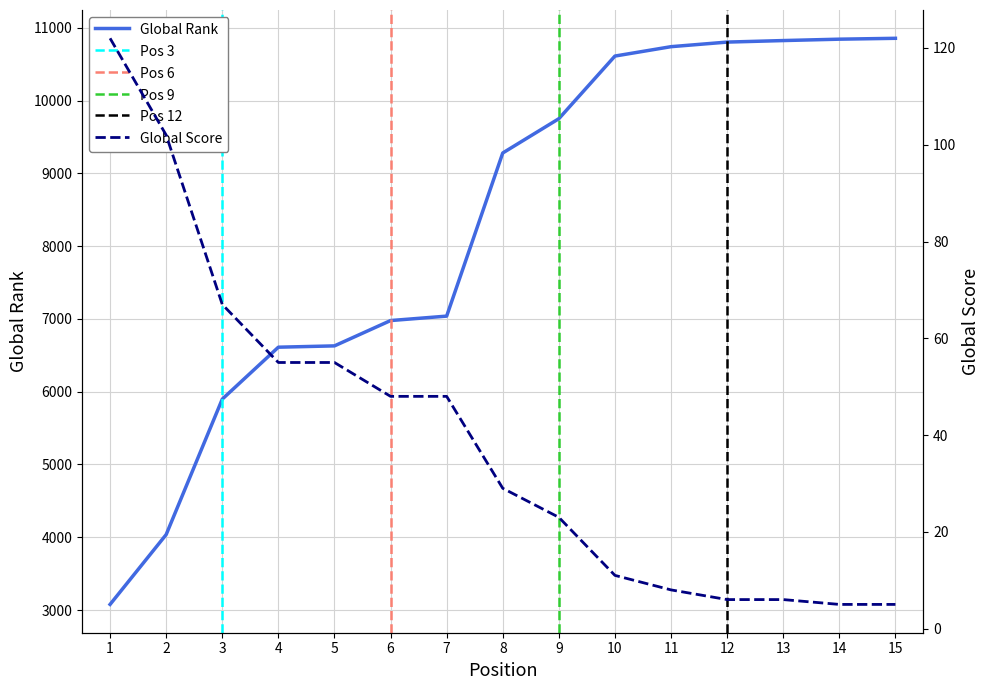

True or false: Global Rank and Global Score intersect in this chart.

False